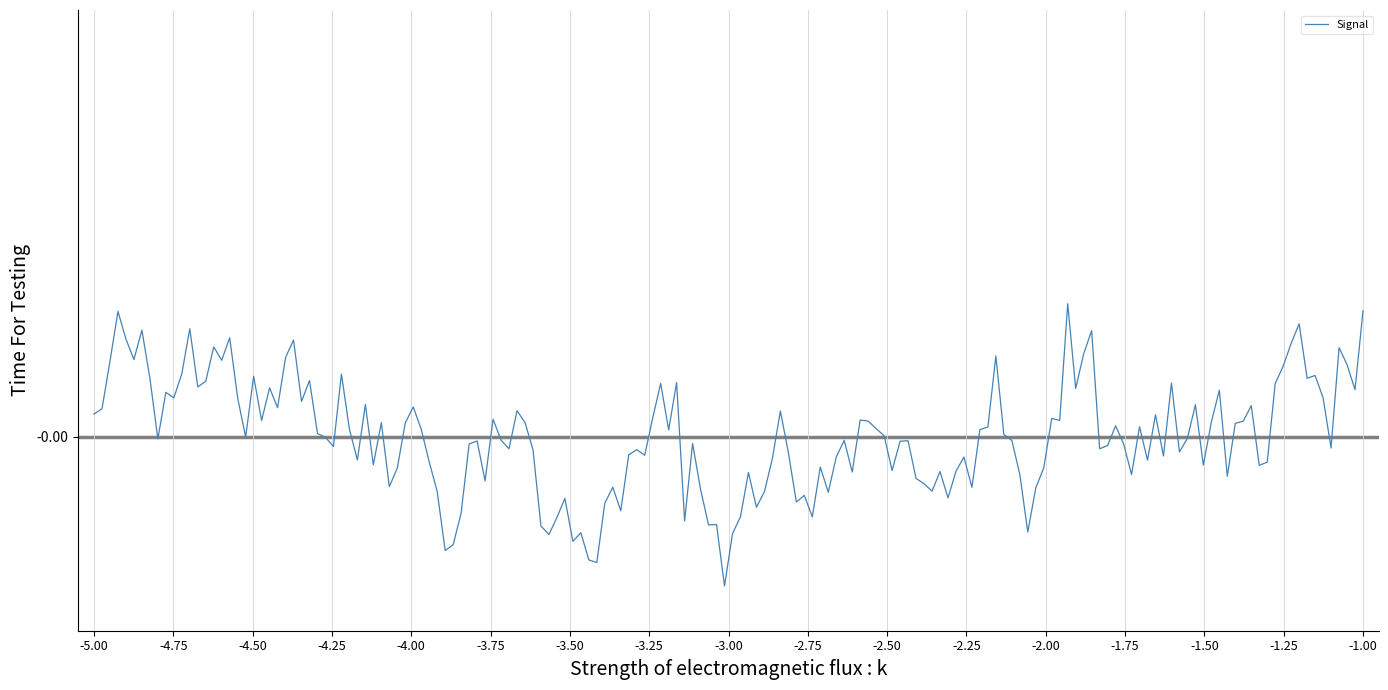

Does the chart display data point markers on the line(s)?

No